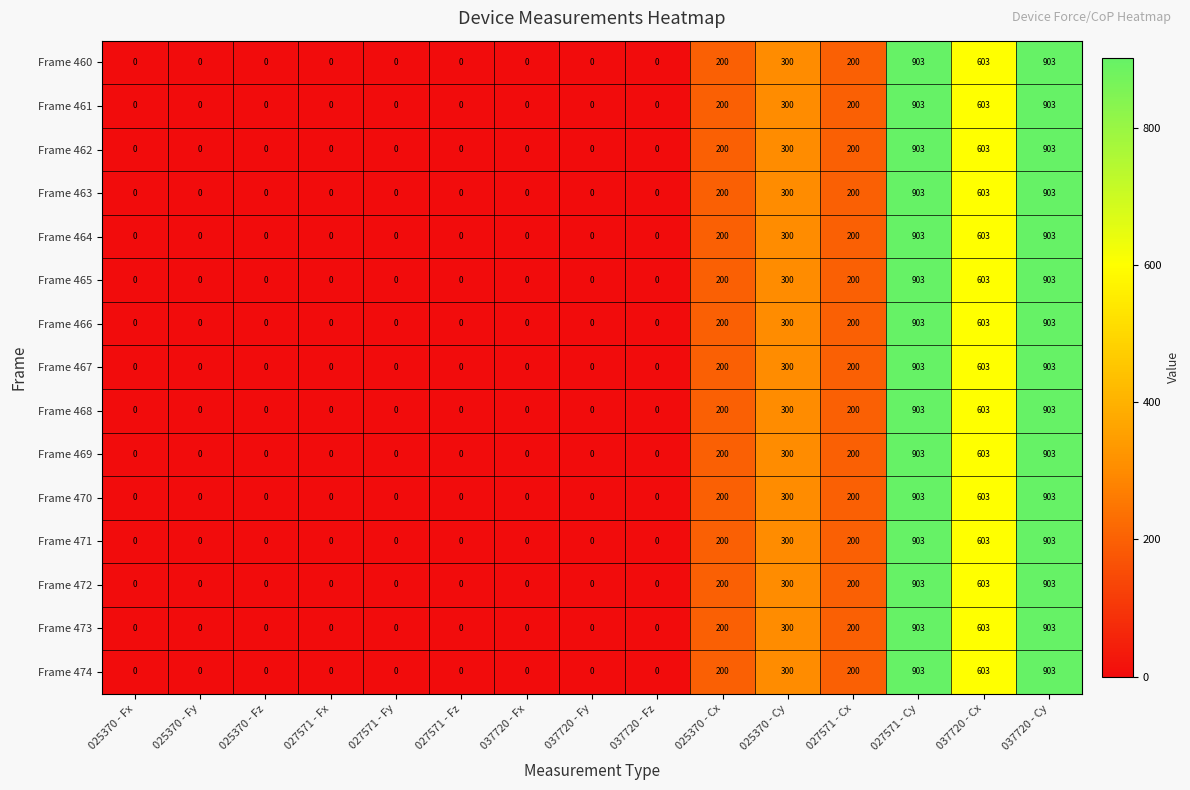

What is the difference between the maximum and minimum values in the Frame 467 series?

903